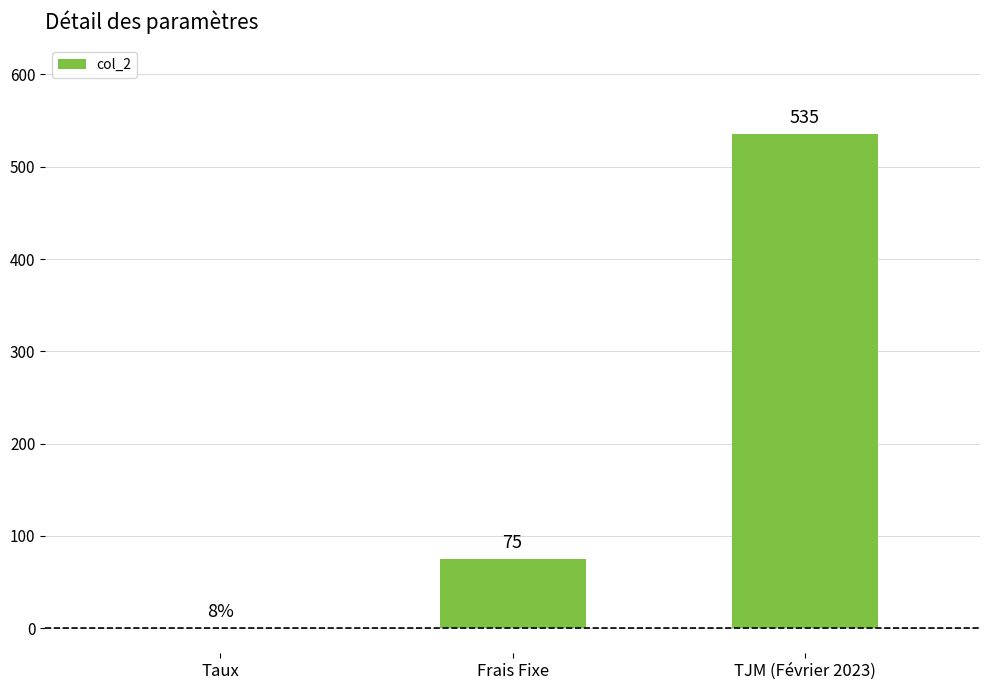

Where is the data nearest to the value 267?

Frais Fixe